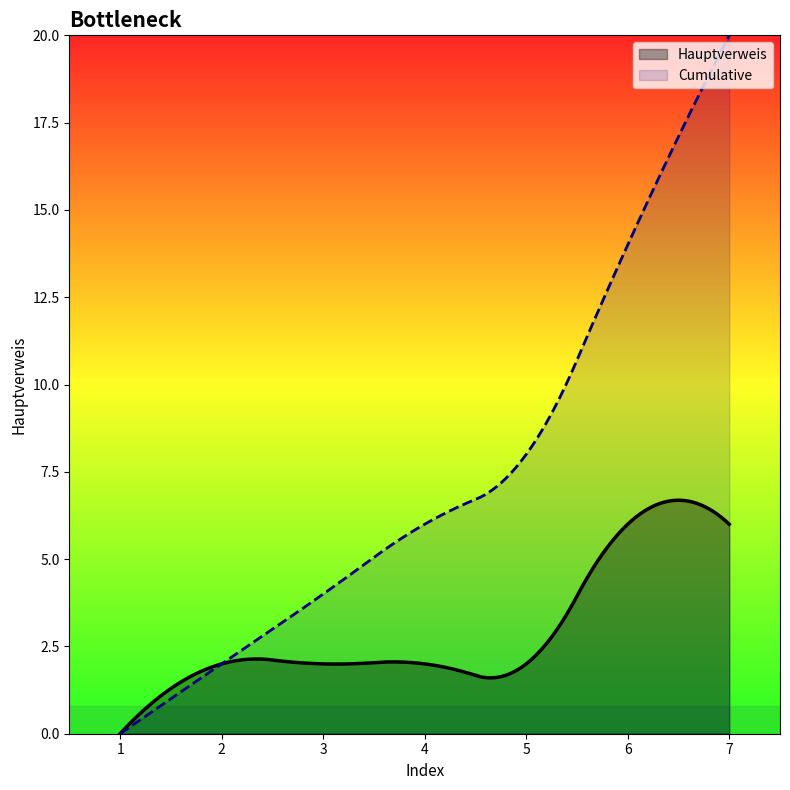

Which has a higher value, 5 or 6?

6